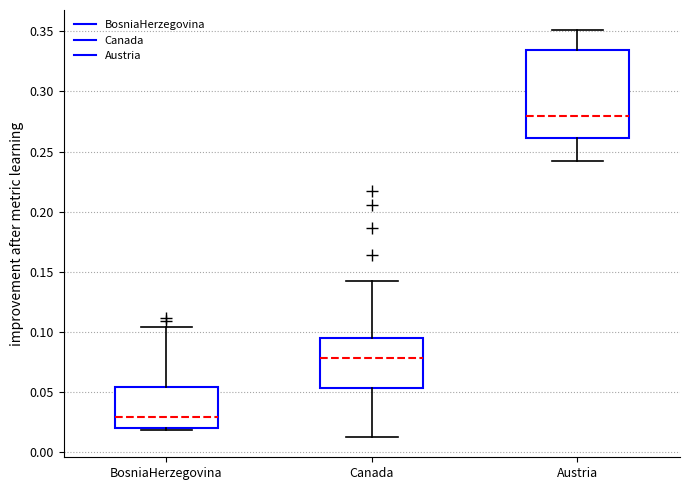

Which box is the tallest, from its lower edge to its upper edge?

Austria